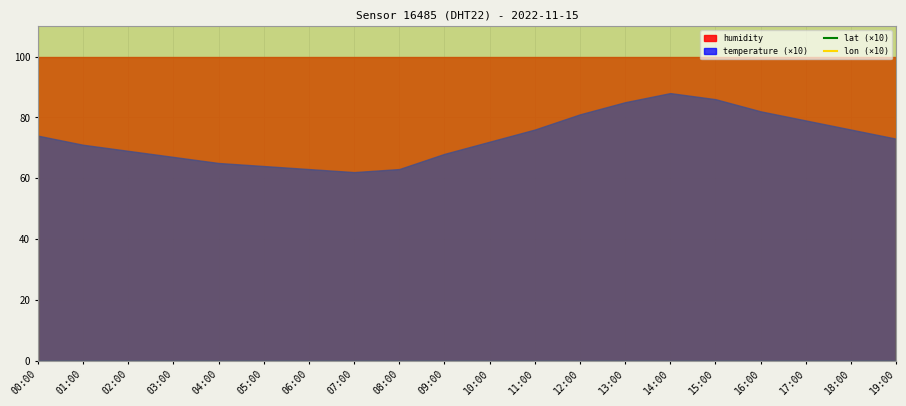

At which label does lon (×10) reach its minimum?

00:00